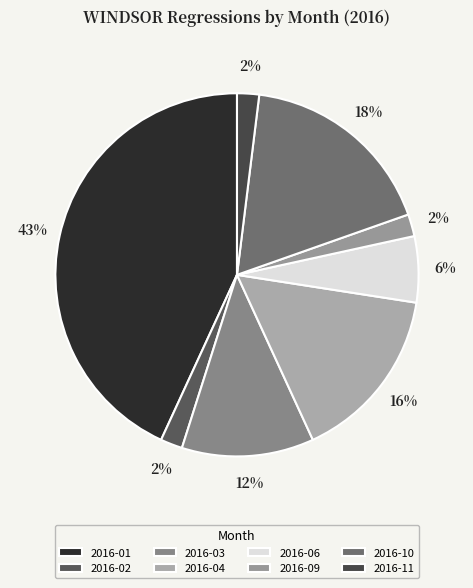

How many segments does this pie chart have?

8